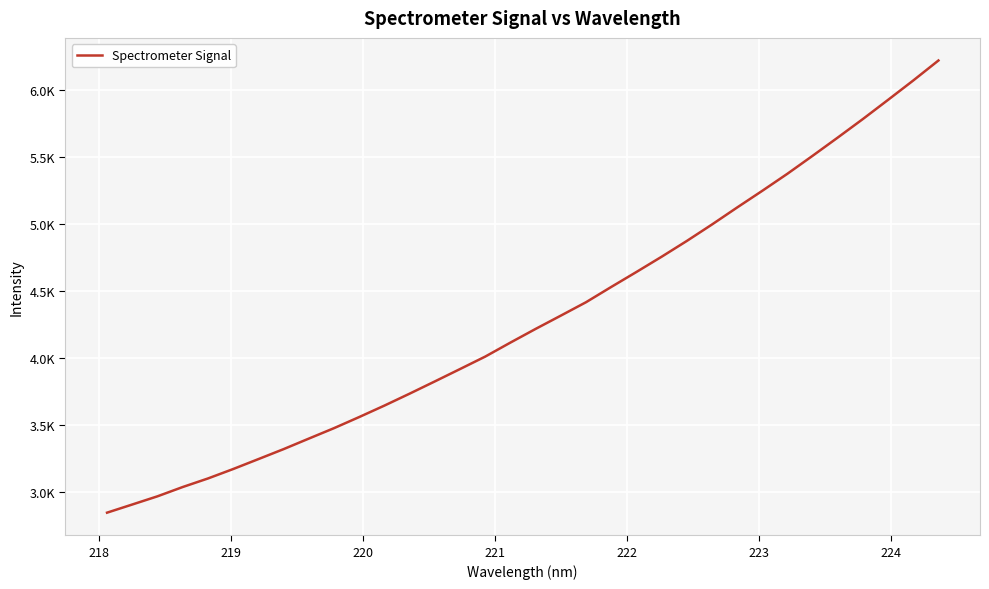

Is this an area chart (filled region under the line)?

No